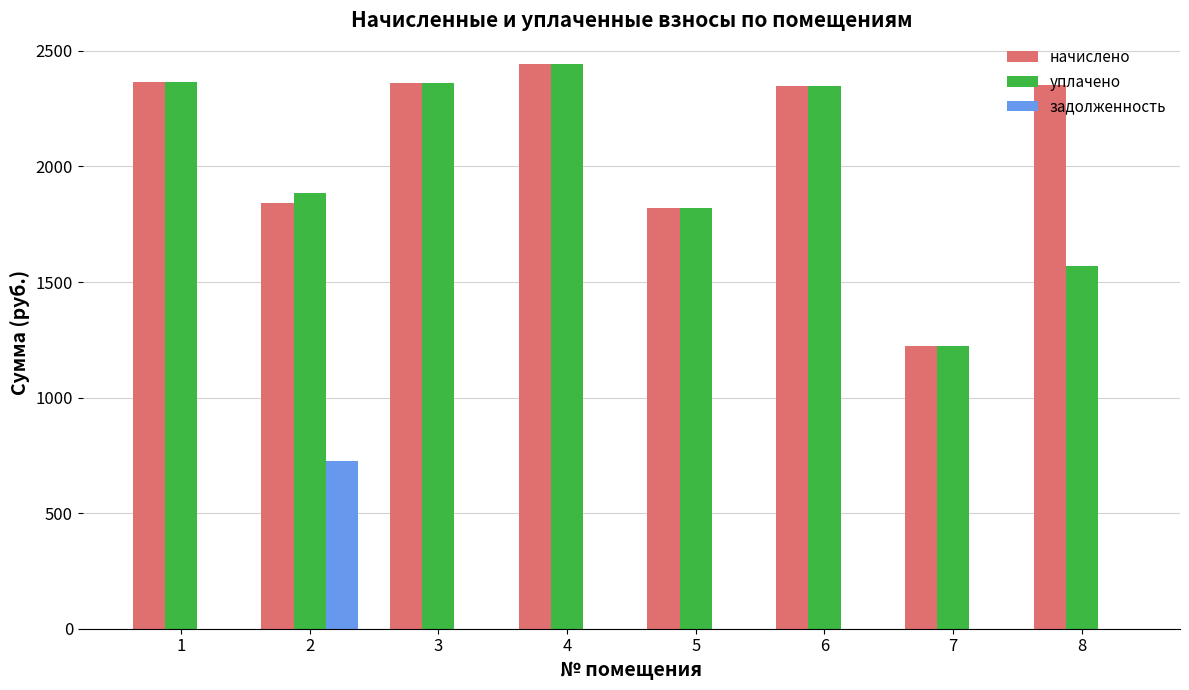

Is the value of уплачено at 8 greater than the value of начислено at 2?

No